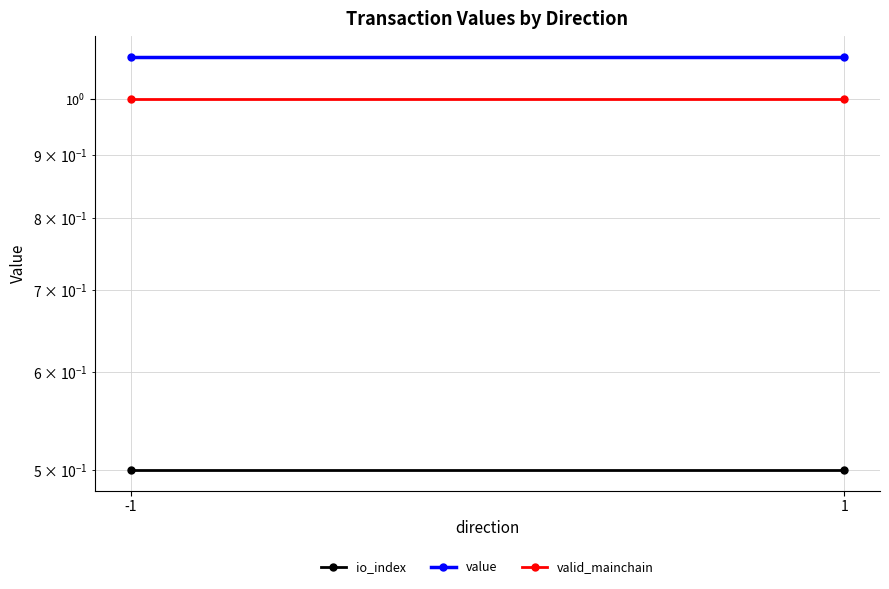

Which series has the largest total across all categories?

value